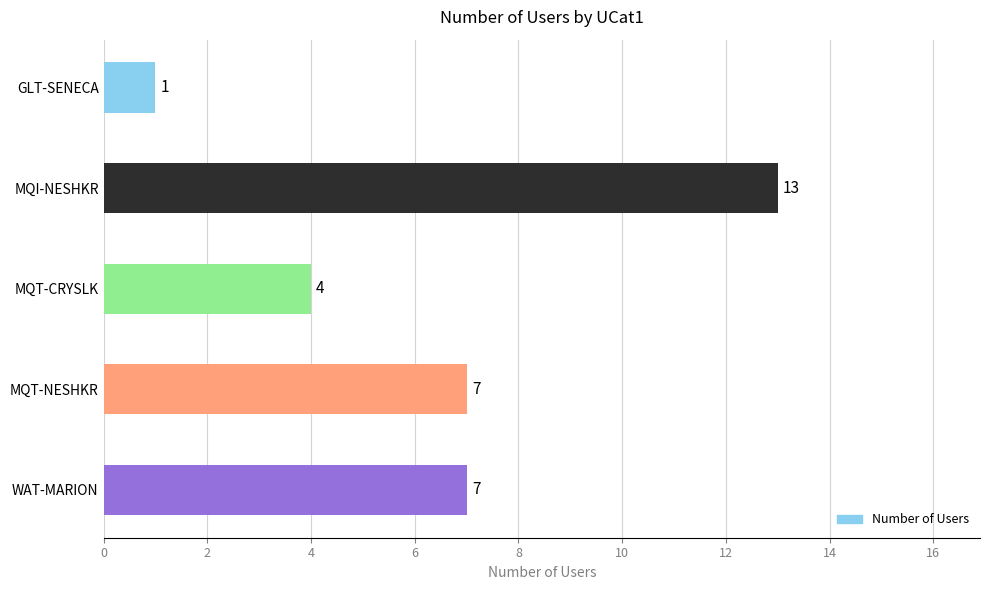

The chart shows a value of 4 at MQT-CRYSLK. True or false?

True